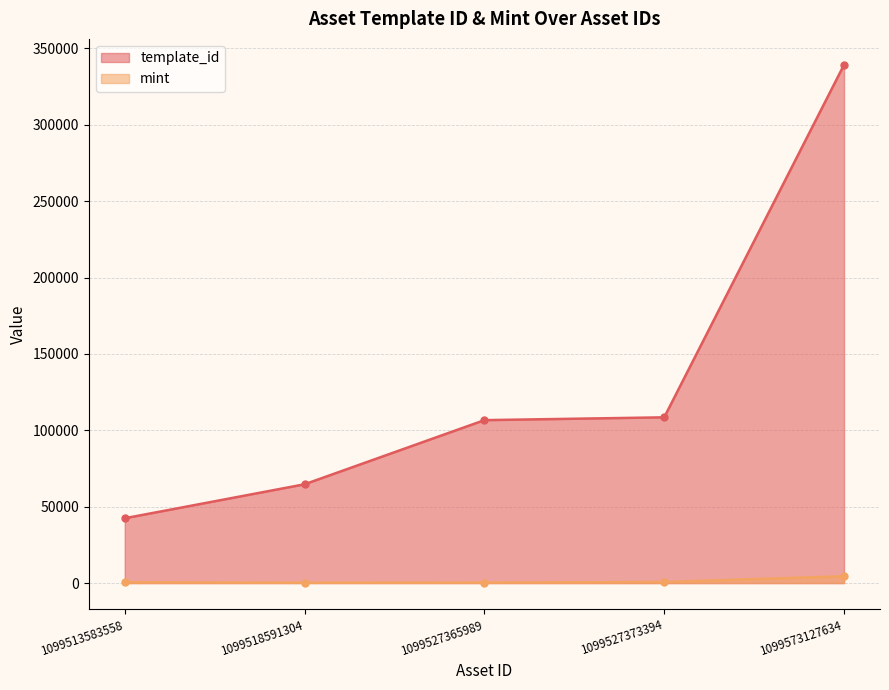

How many categories are shown in the chart?

5